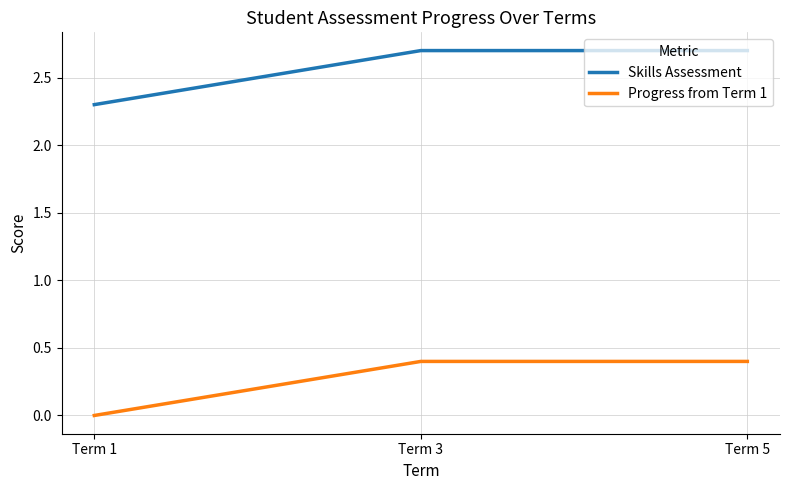

What is the difference between the highest and lowest values at Term 3?

2.3